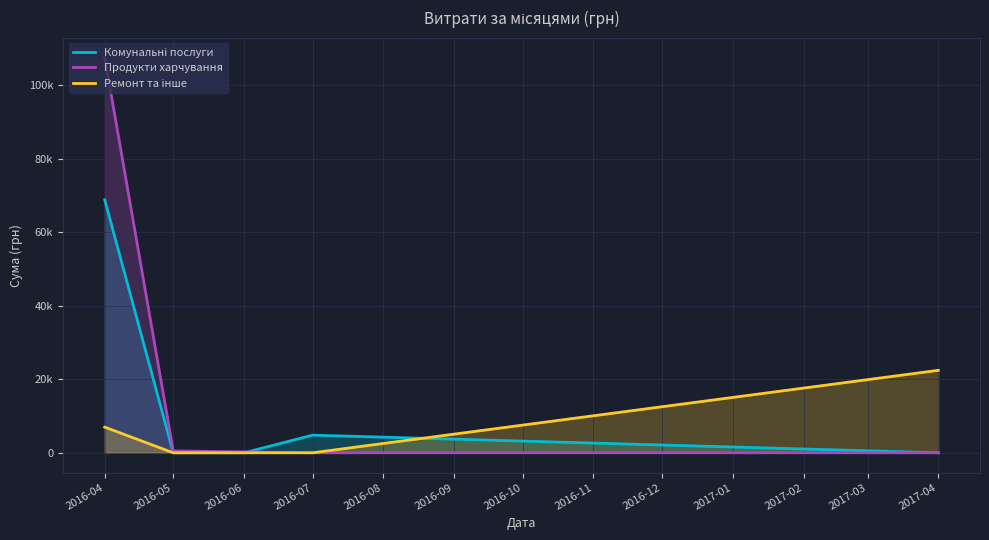

Where is Комунальні послуги nearest to the value 34435?

2016-07